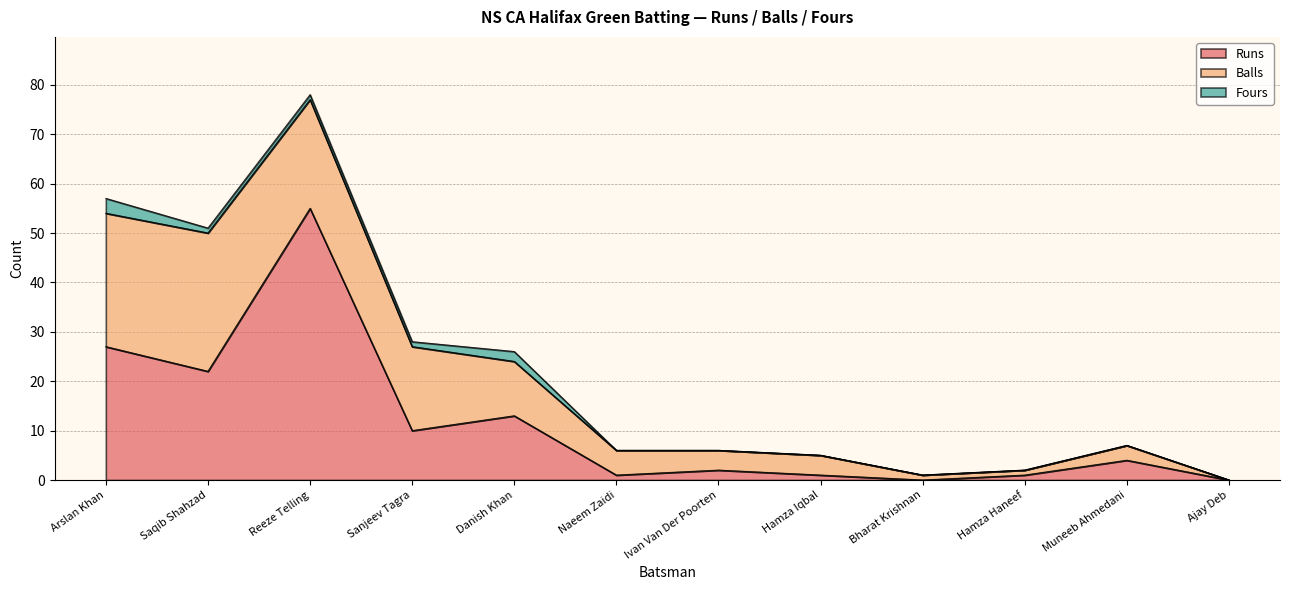

Does the chart display data point markers on the line(s)?

No